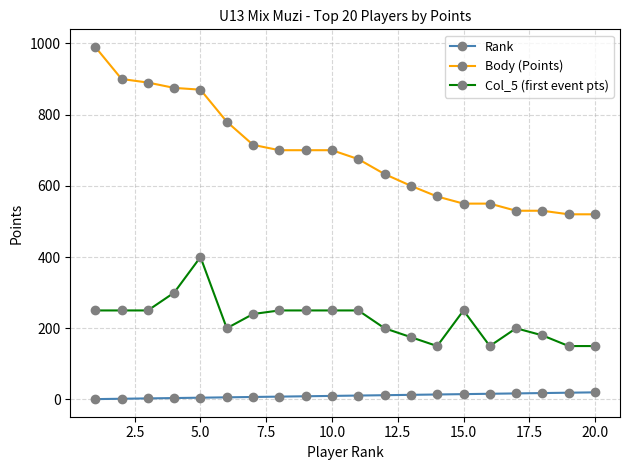

True or false: Rank and Col_5 (first event pts) intersect in this chart.

False